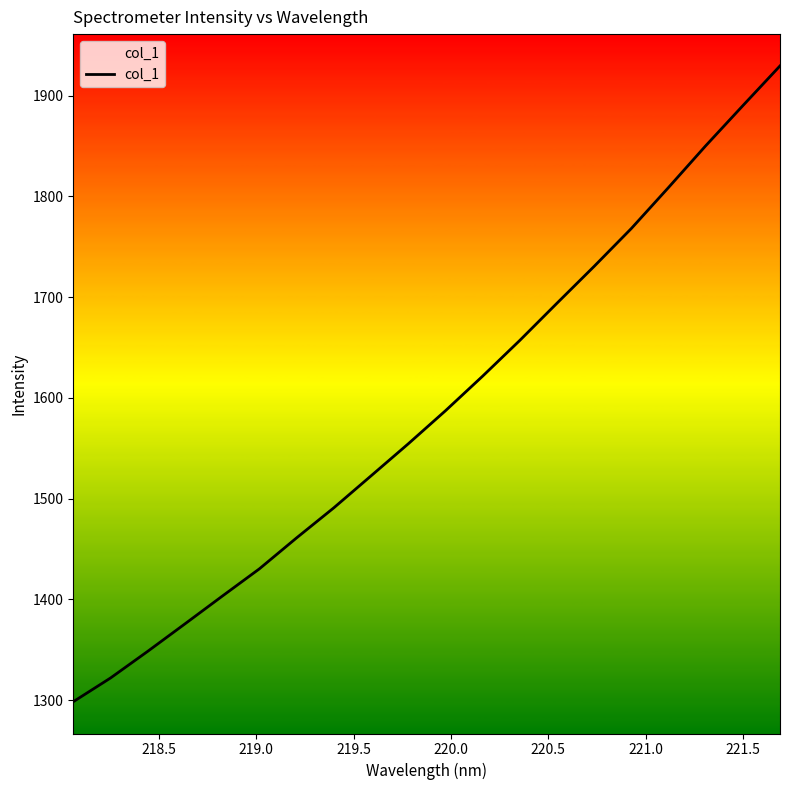

What is the greatest value displayed?

1929.5